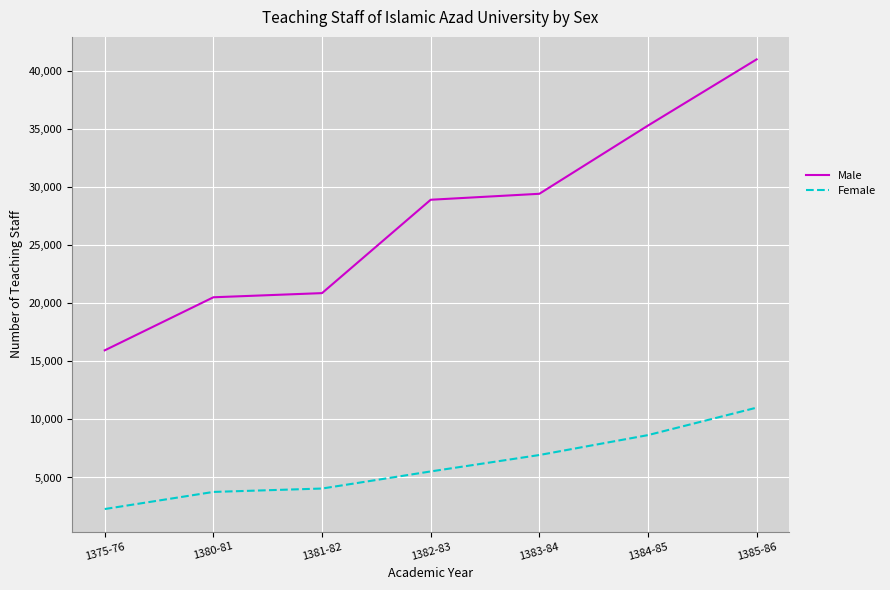

Which series has the largest range (max minus min)?

Male